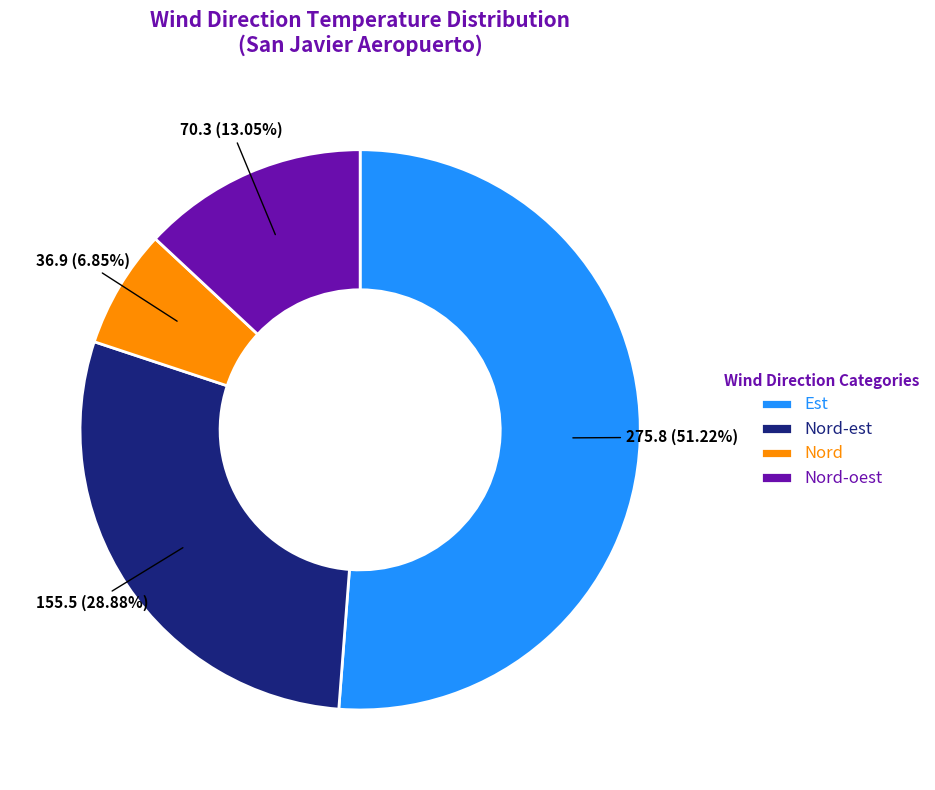

The Nord-est slice represents 21% of the pie. True or false?

False